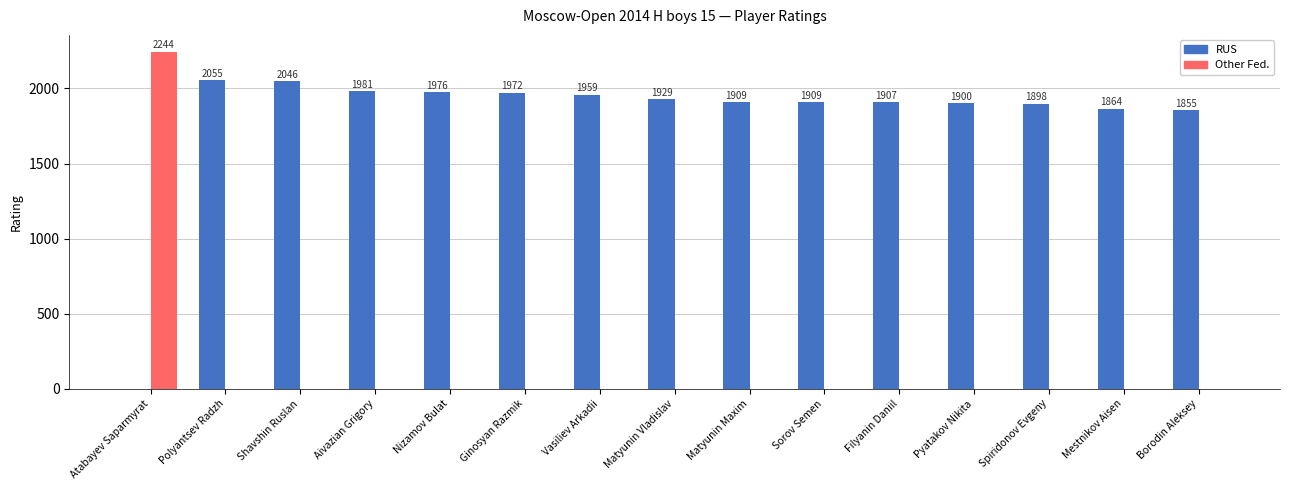

At which category is the sum across all series the highest?

Atabayev Saparmyrat